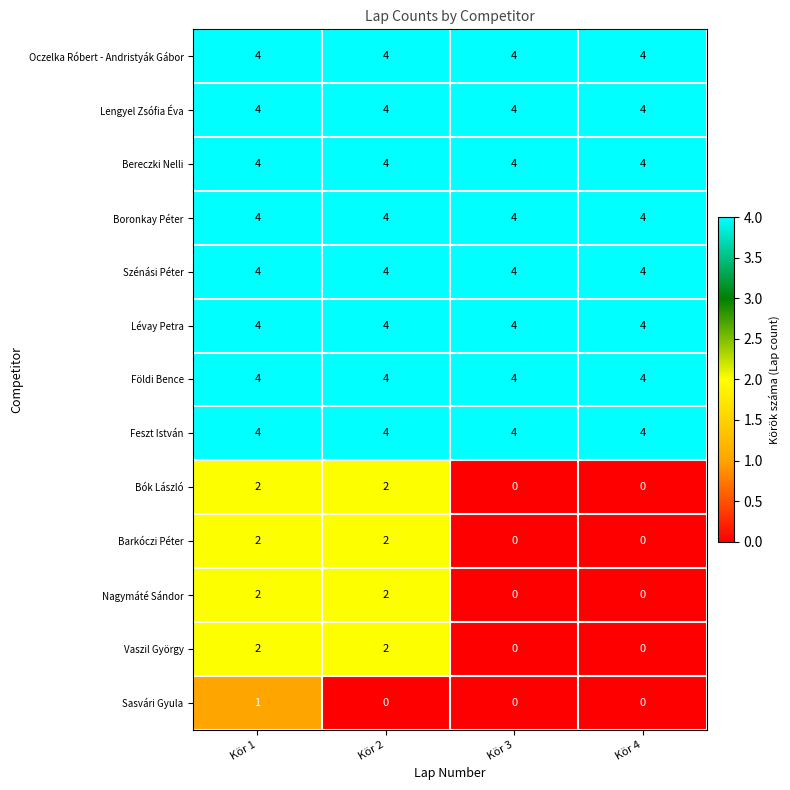

How many distinct data groups are displayed?

13